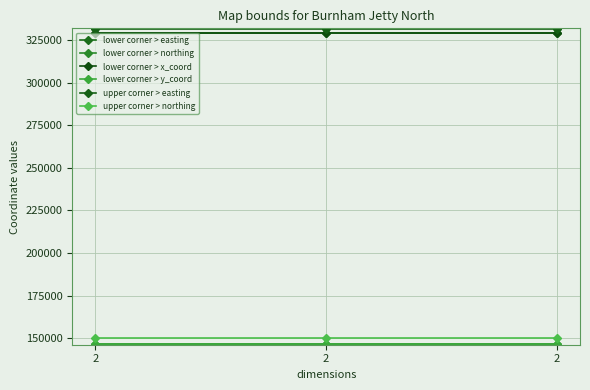

Does the chart have visible grid lines?

Yes